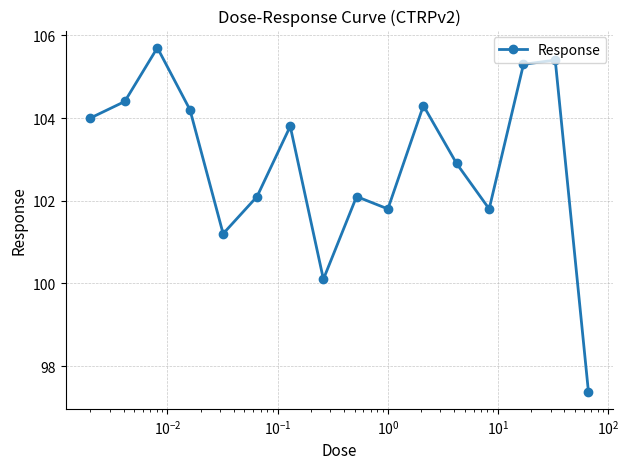

What is the average value?

102.9